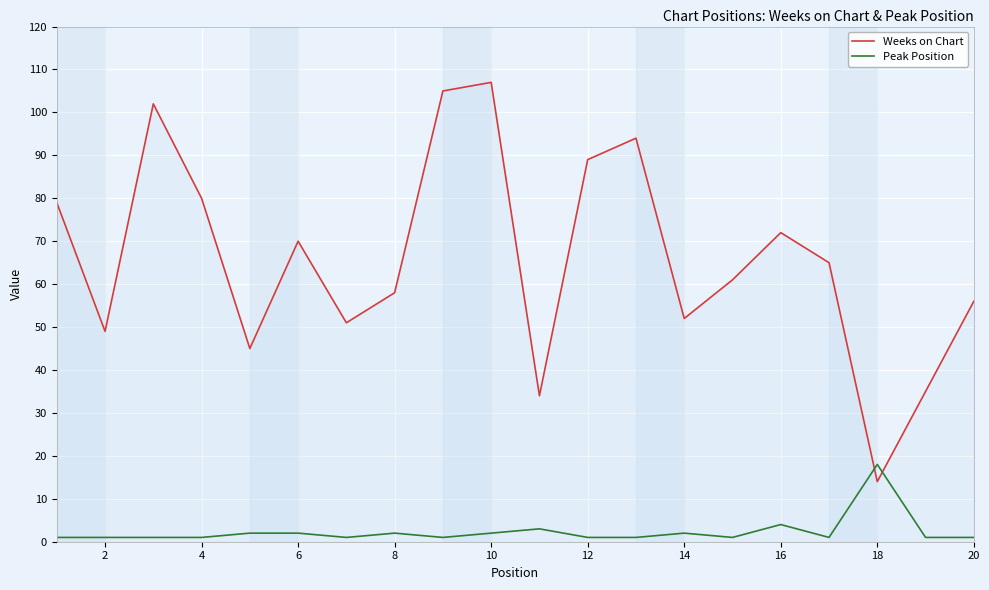

What is the sum of all Peak Position values?

47